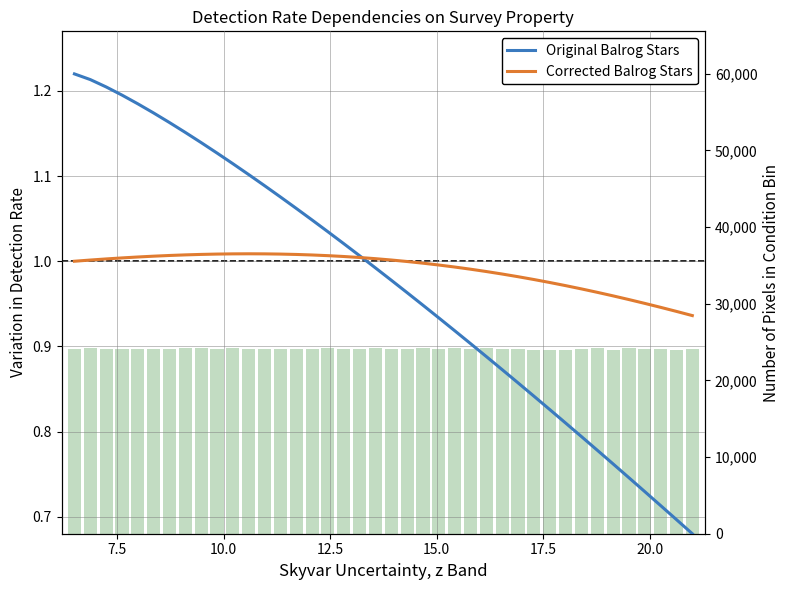

Rank the series by their average value, from highest to lowest.

Corrected Balrog Stars, Original Balrog Stars